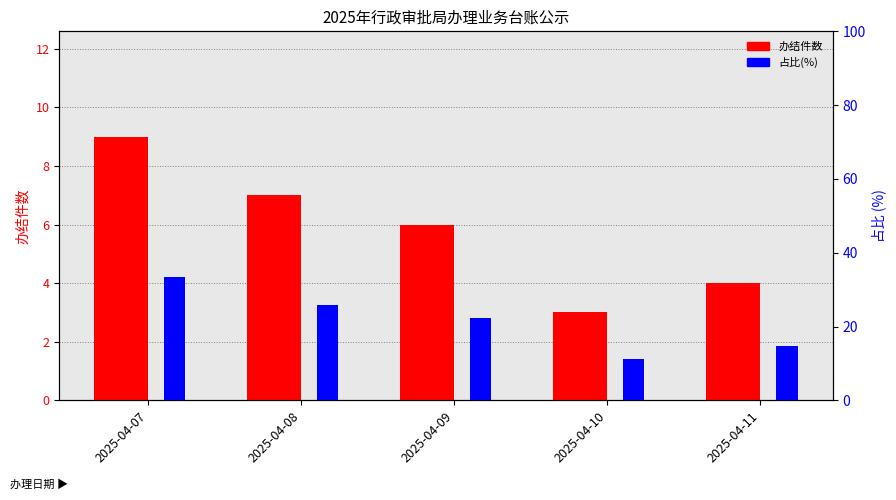

Between 2025-04-09 and 2025-04-07, which is larger?

2025-04-07